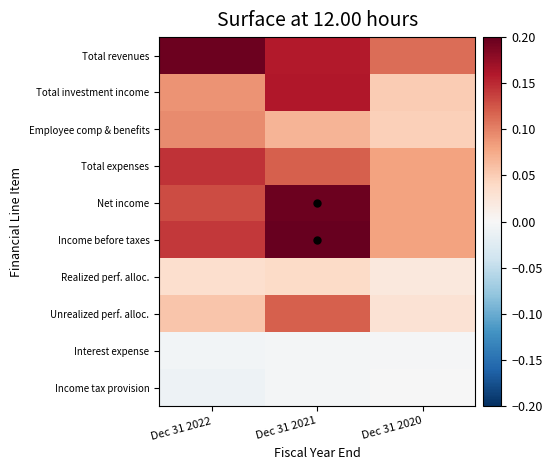

What is the spread (max minus min) of values at Dec 31 2020?

0.1